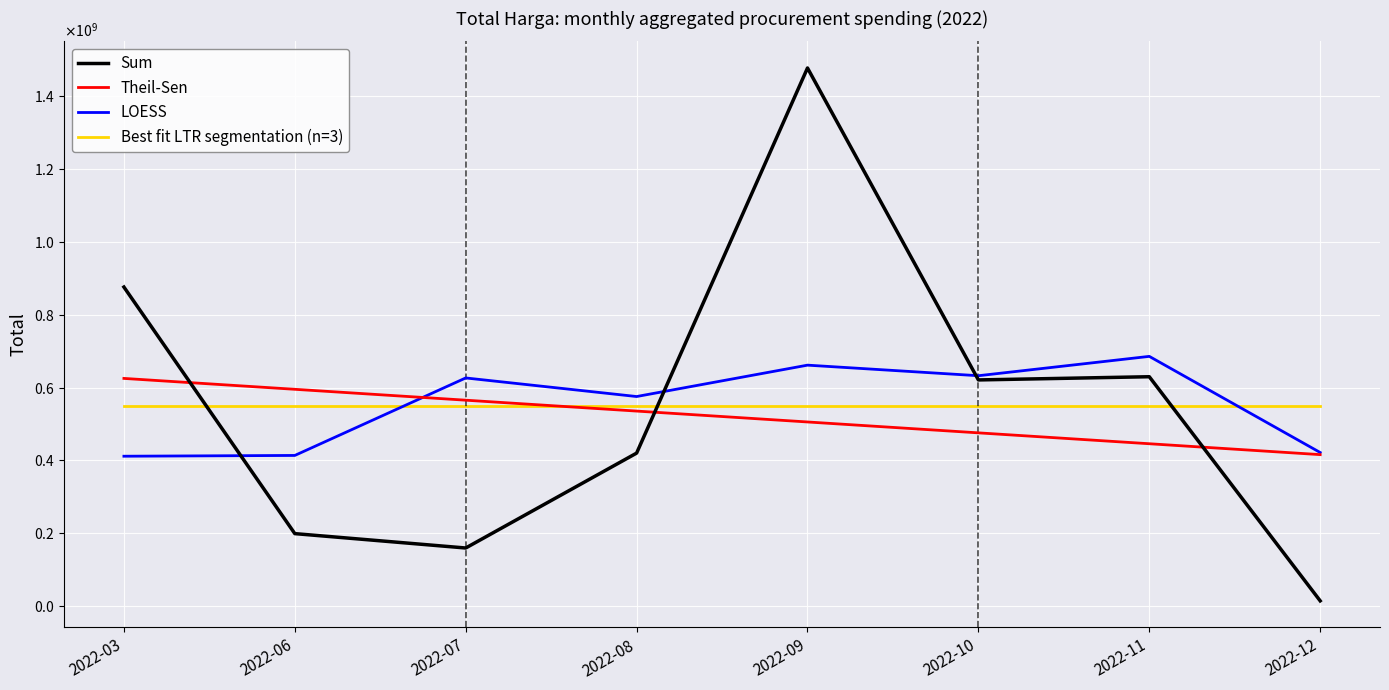

The Best fit LTR segmentation (n=3) series shows 822873811.6 at 2022-09. True or false?

False